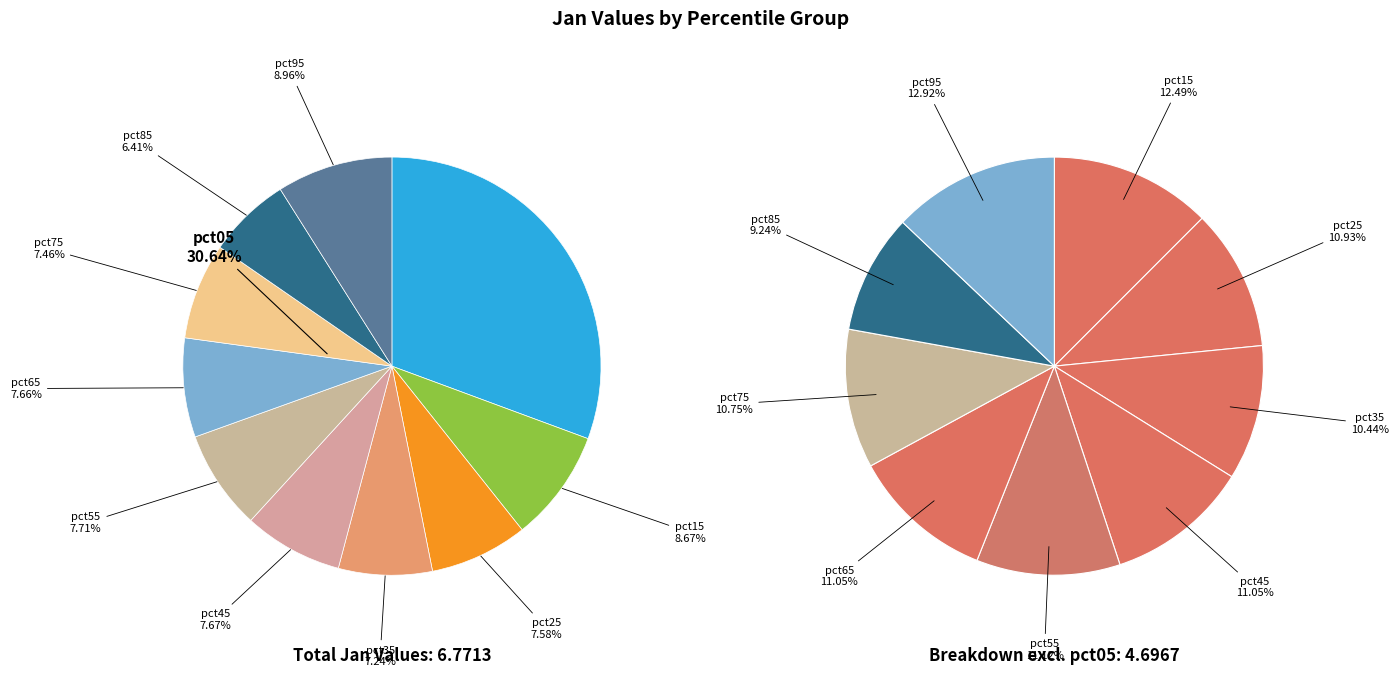

True or false: pct35 accounts for 7% of the total.

True